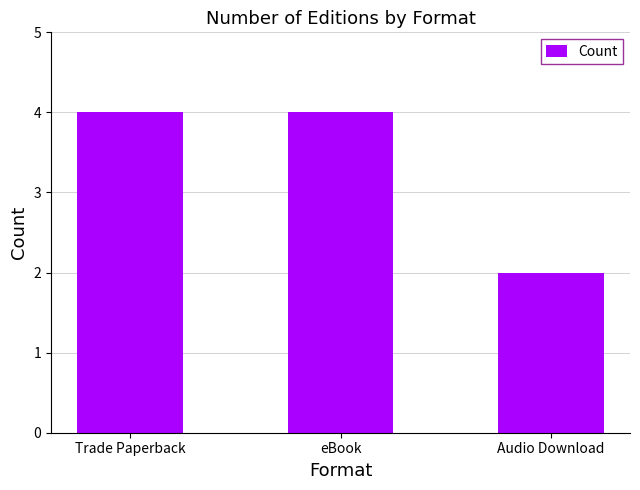

What is the difference between the maximum and minimum values?

2